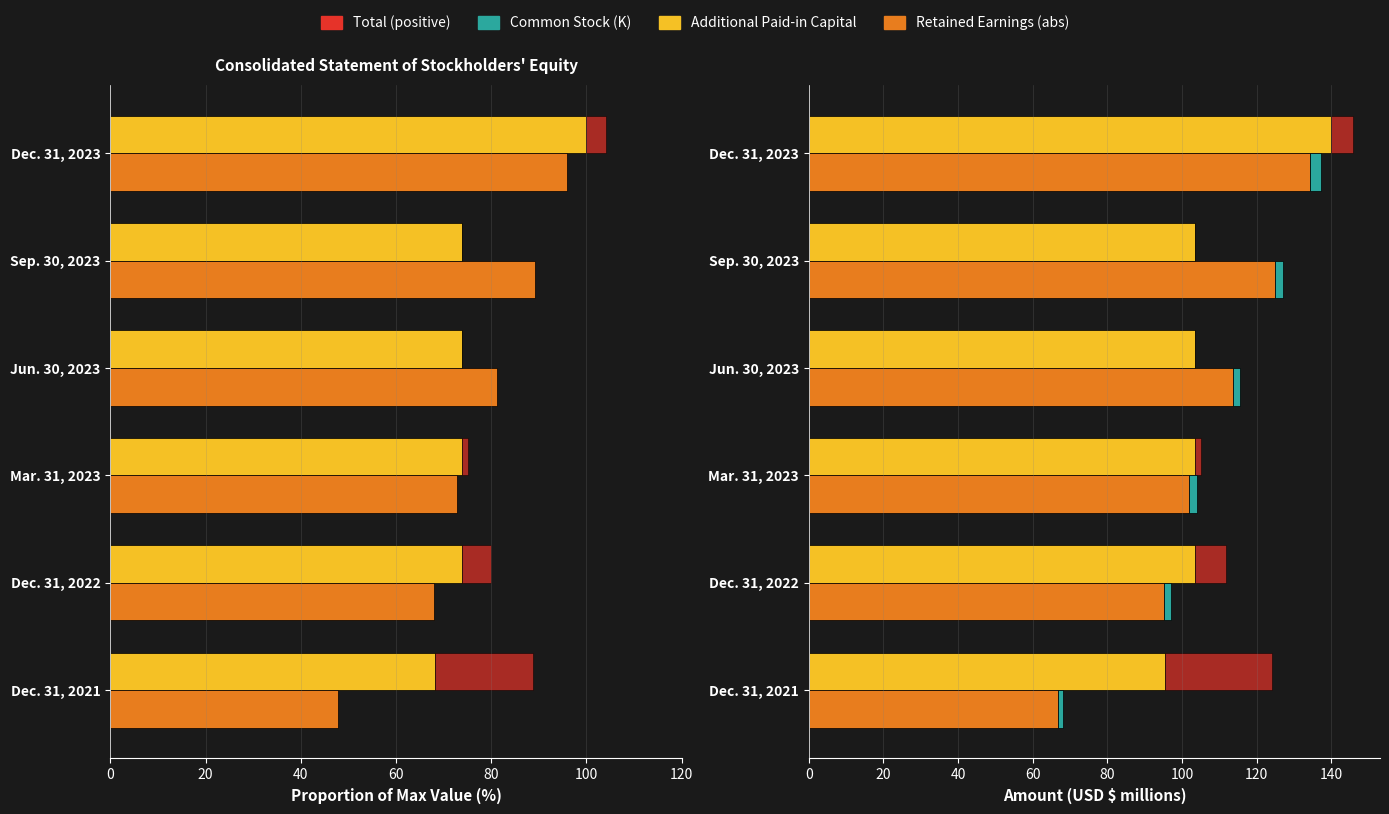

What is the value of the Retained Earnings (abs) bar at the 1st from the left?

66.8